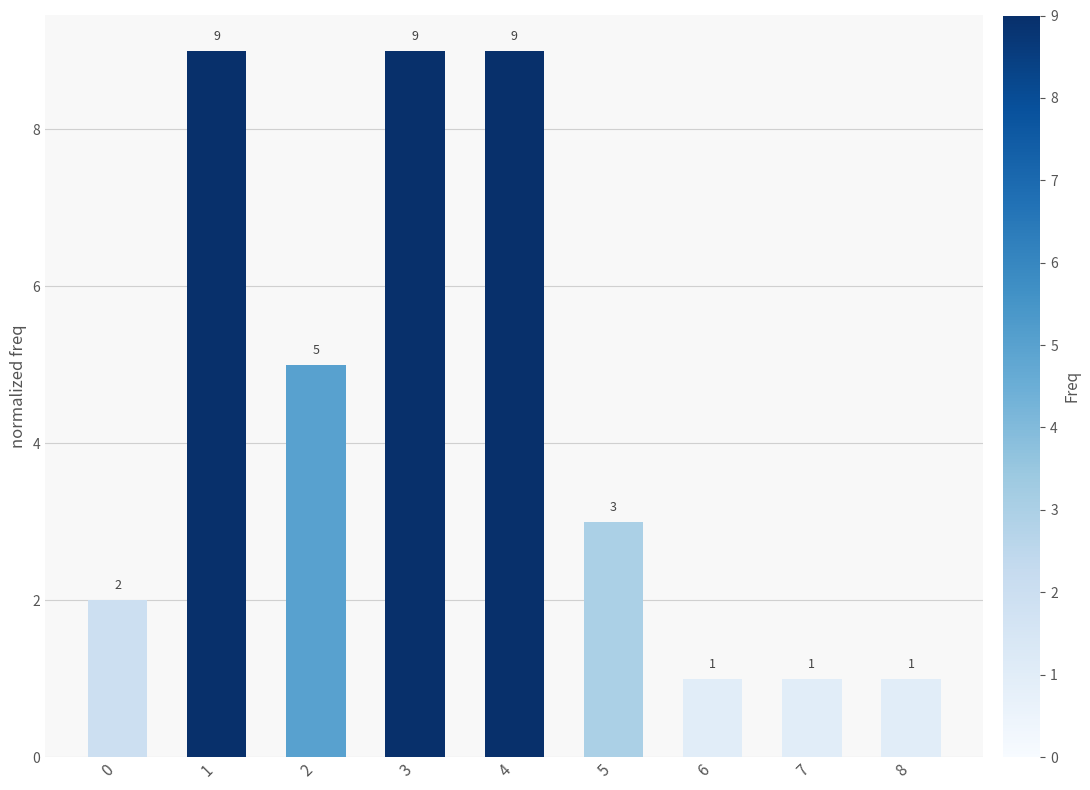

The value at 1 is 9. True or false?

True